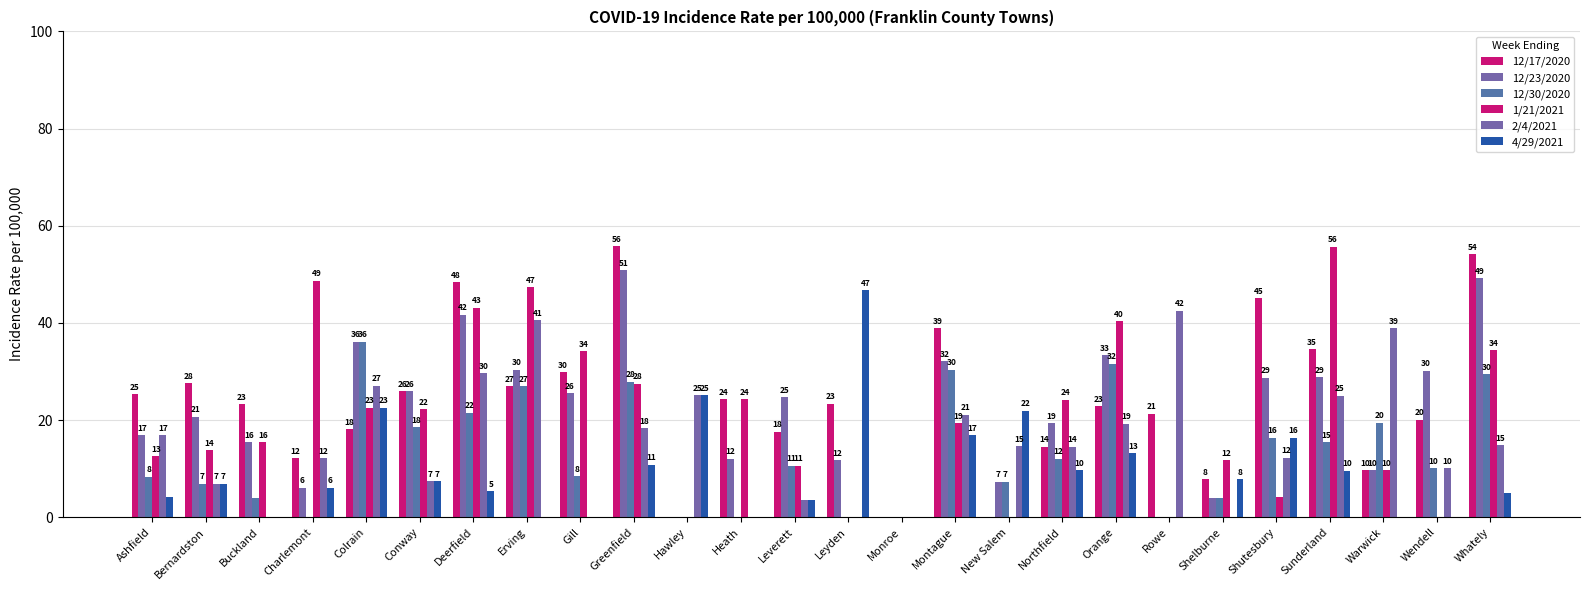

What is the difference between the 1/21/2021 values at Orange and Greenfield?

12.9